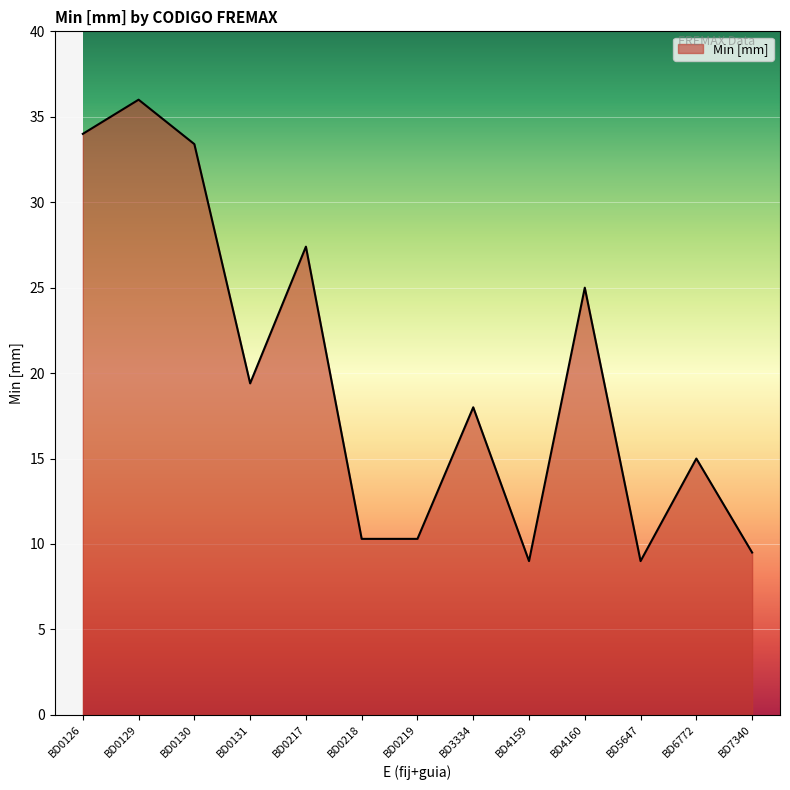

Which has a higher value, BD6772 or BD0130?

BD0130